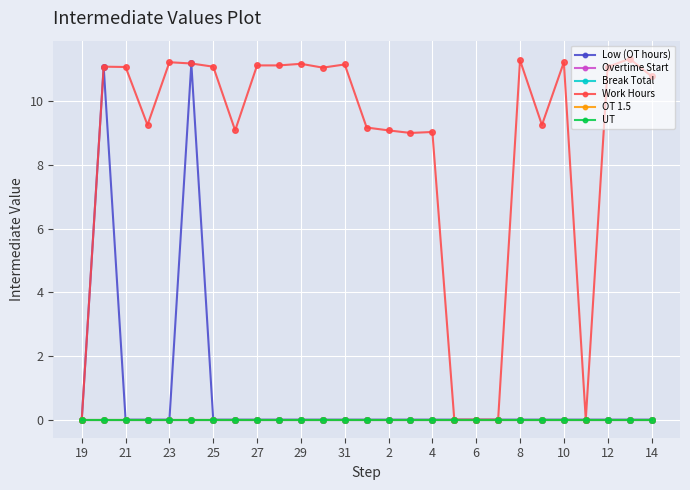

Reading left to right, extract all data points from this chart.

Low (OT hours): 0.0	11.1	0.0	0.0	0.0	11.2	0.0	0.0	0.0	0.0	0.0	0.0	0.0	0.0	0.0	0.0	0.0	0.0	0.0	0.0	0.0	0.0	0.0	0.0	0.0	0.0	0.0
Overtime Start: 0.0	0.0	0.0	0.0	0.0	0.0	0.0	0.0	0.0	0.0	0.0	0.0	0.0	0.0	0.0	0.0	0.0	0.0	0.0	0.0	0.0	0.0	0.0	0.0	0.0	0.0	0.0
Break Total: 0.0	0.0	0.0	0.0	0.0	0.0	0.0	0.0	0.0	0.0	0.0	0.0	0.0	0.0	0.0	0.0	0.0	0.0	0.0	0.0	0.0	0.0	0.0	0.0	0.0	0.0	0.0
Work Hours: 0.0	11.1	11.1	9.2	11.2	11.2	11.1	9.1	11.1	11.1	11.2	11.1	11.2	9.2	9.1	9.0	9.0	0.0	0.0	0.0	11.3	9.2	11.2	0.0	11.1	11.3	10.8
OT 1.5: 0.0	0.0	0.0	0.0	0.0	0.0	0.0	0.0	0.0	0.0	0.0	0.0	0.0	0.0	0.0	0.0	0.0	0.0	0.0	0.0	0.0	0.0	0.0	0.0	0.0	0.0	0.0
UT: 0.0	0.0	0.0	0.0	0.0	0.0	0.0	0.0	0.0	0.0	0.0	0.0	0.0	0.0	0.0	0.0	0.0	0.0	0.0	0.0	0.0	0.0	0.0	0.0	0.0	0.0	0.0